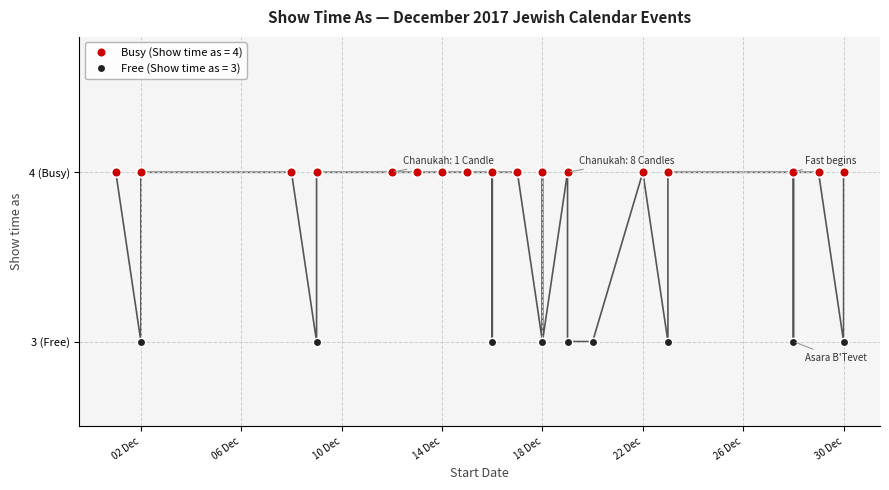

What is the maximum value shown in the chart?

4